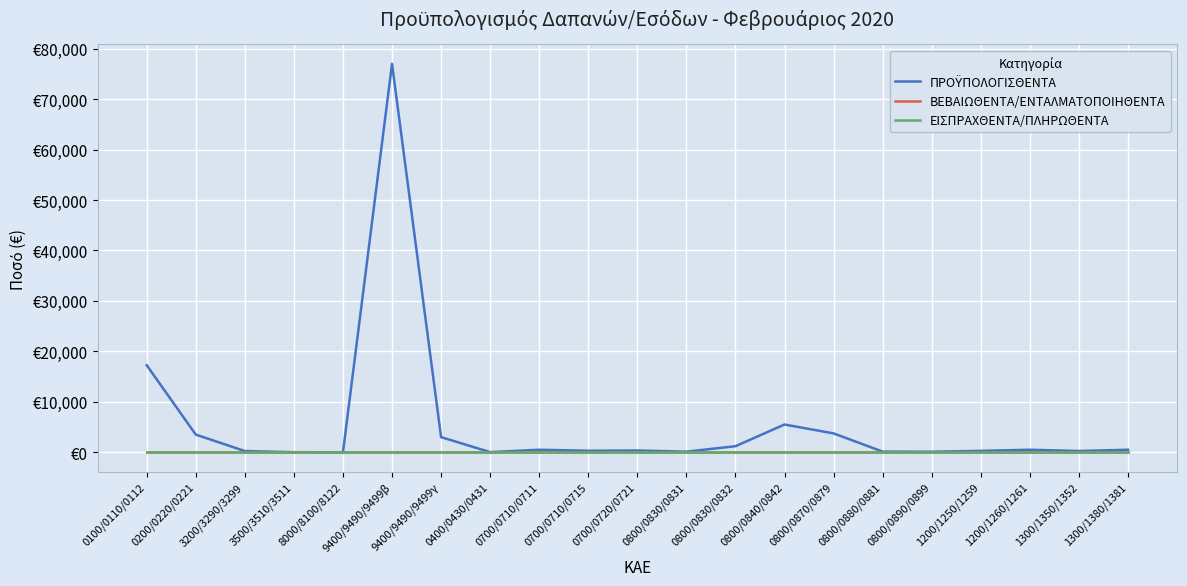

Which has a higher value, 0700/0720/0721 or 1200/1250/1259?

0700/0720/0721